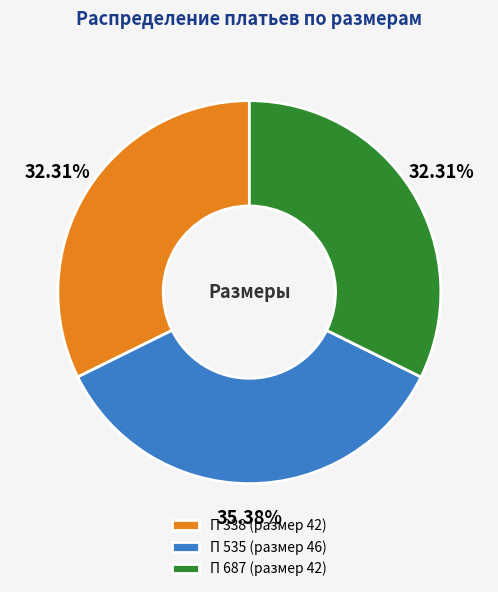

Is there any slice that represents more than half of the pie?

No